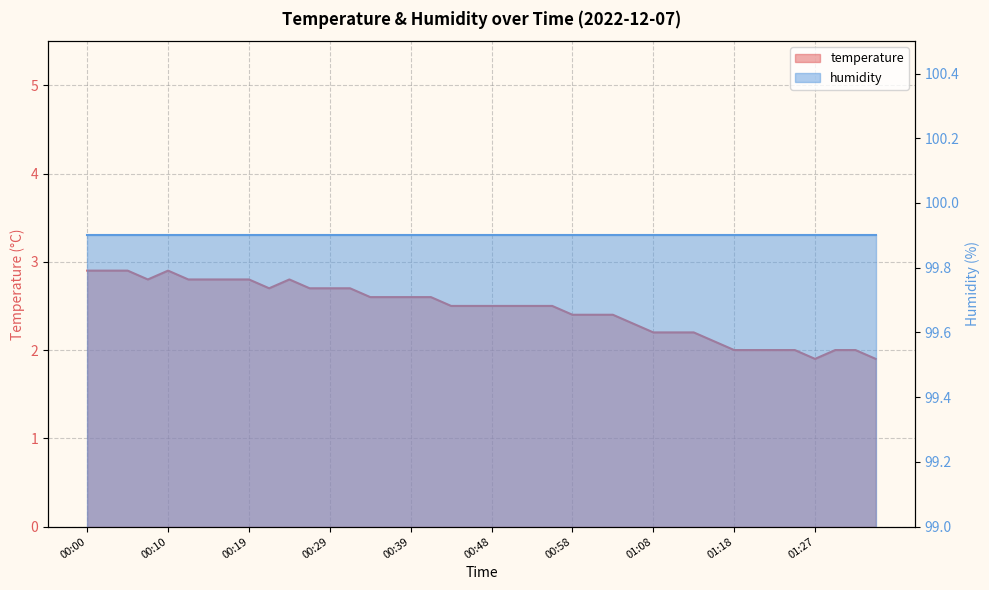

List the labels in order of value, largest first.

00:00, 00:02, 00:05, 00:10, 00:07, 00:12, 00:14, 00:17, 00:19, 00:24, 00:22, 00:27, 00:29, 00:31, 00:34, 00:36, 00:39, 00:41, 00:44, 00:46, 00:48, 00:51, 00:53, 00:56, 00:58, 01:01, 01:03, 01:05, 01:08, 01:10, 01:13, 01:15, 01:18, 01:20, 01:22, 01:25, 01:30, 01:32, 01:27, 01:35